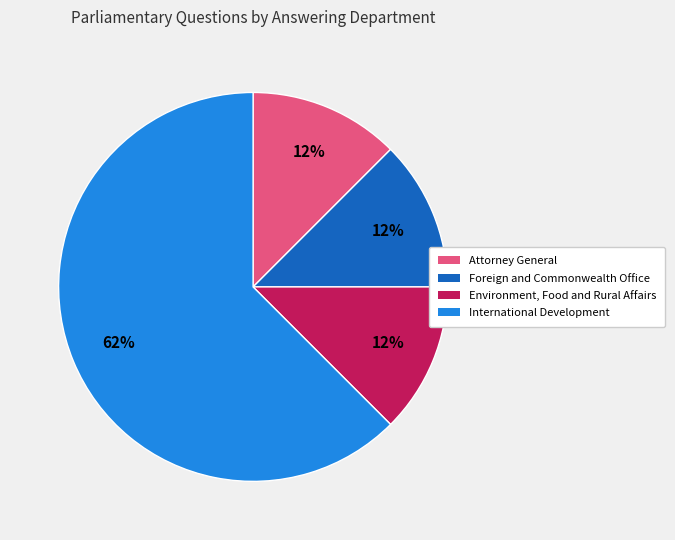

Is there any slice that represents more than half of the pie?

Yes